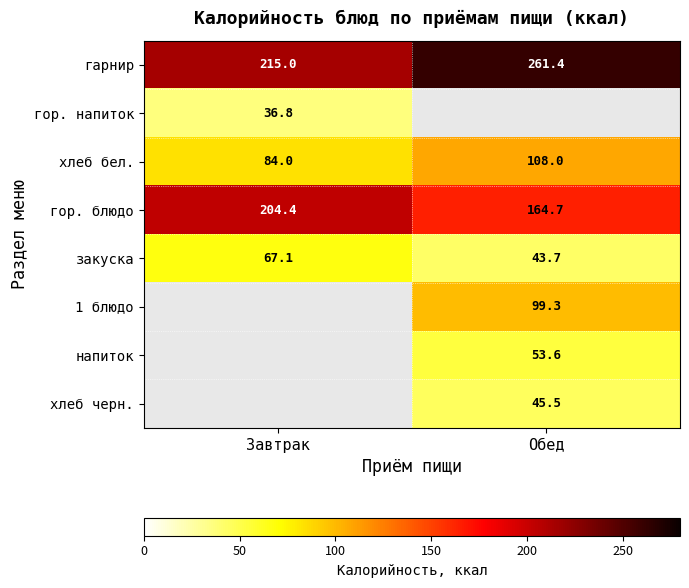

The value of гор. блюдо at Обед is 294.5. True or false?

False